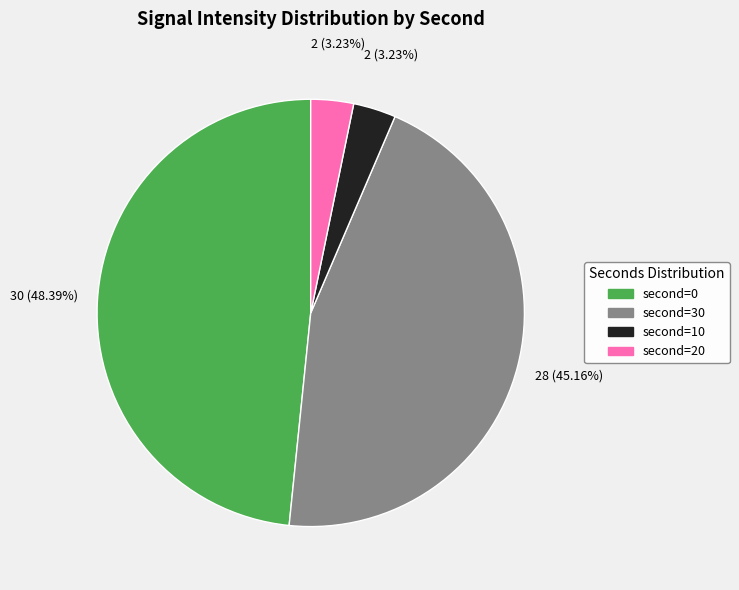

To the nearest percent, what is the average slice percentage?

25%